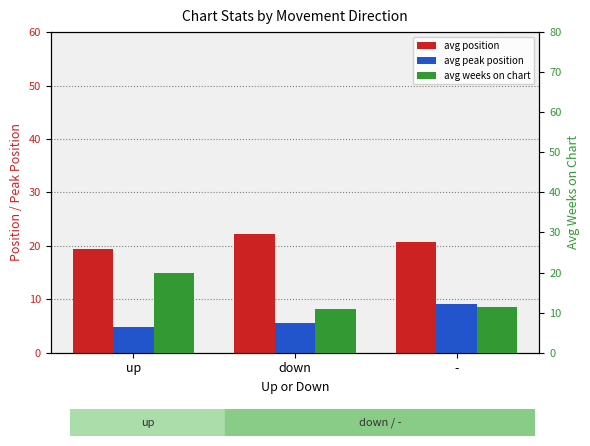

At how many categories does at least one series exceed 6?

3